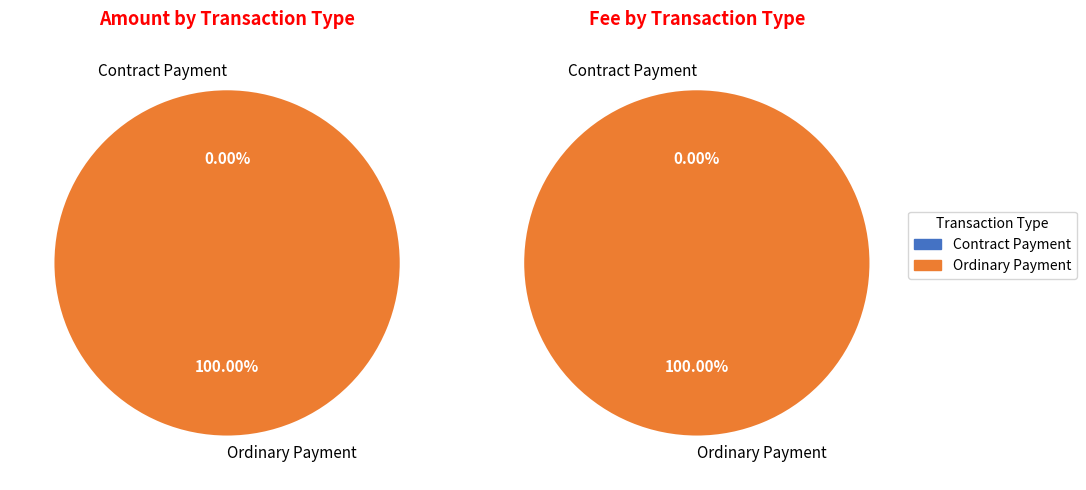

Which category accounts for the majority?

Ordinary Payment